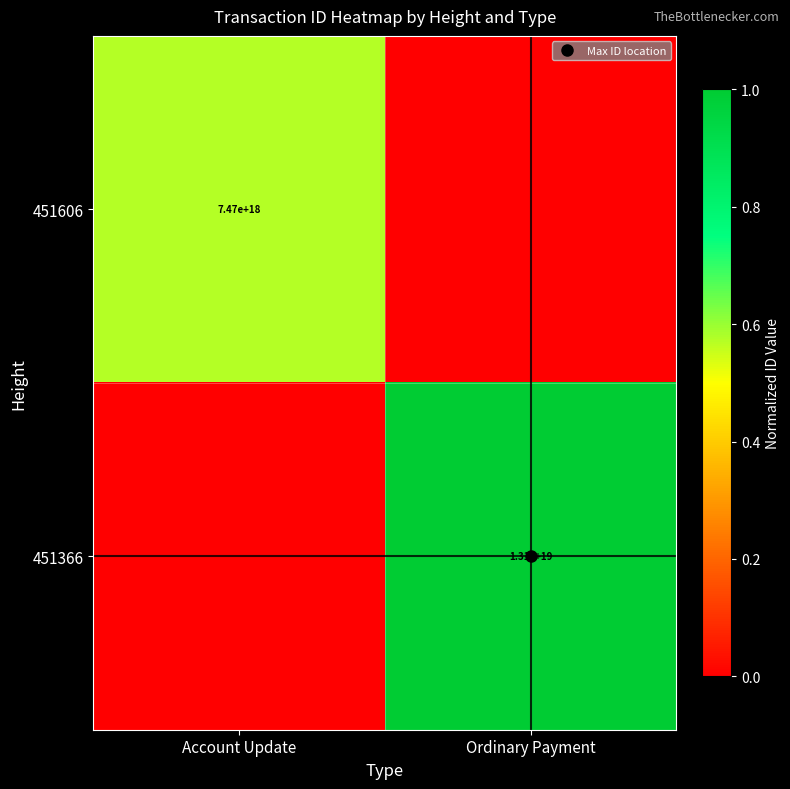

The value of 451366 at Account Update is 0.0. True or false?

True